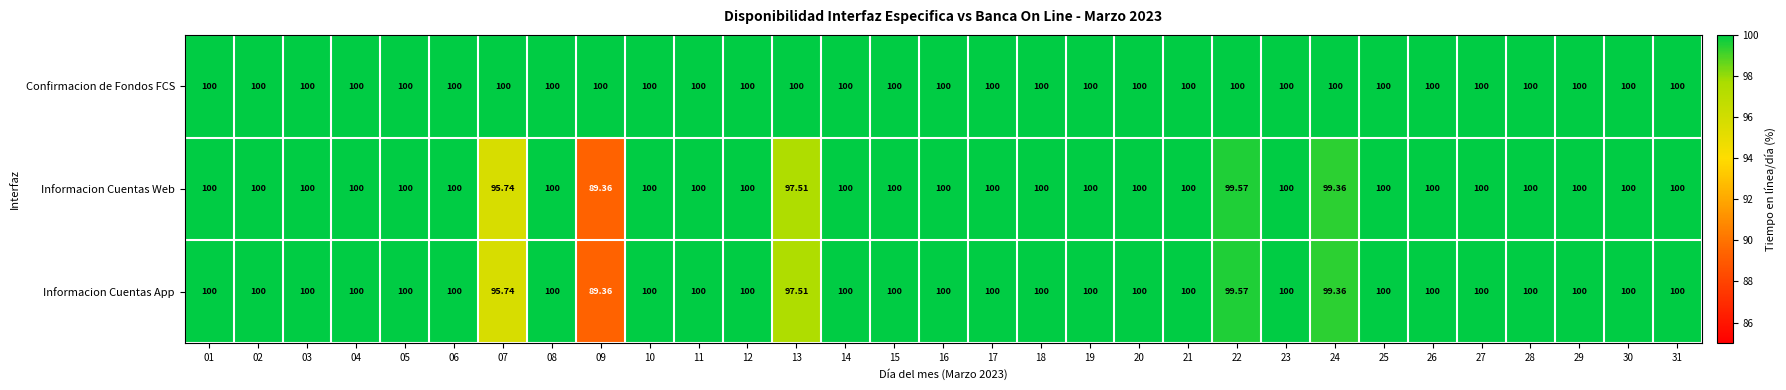

How many categories are shown in the chart?

31